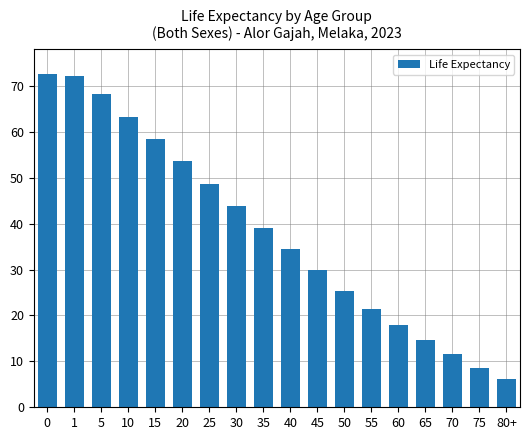

What is the greatest value displayed?

72.6